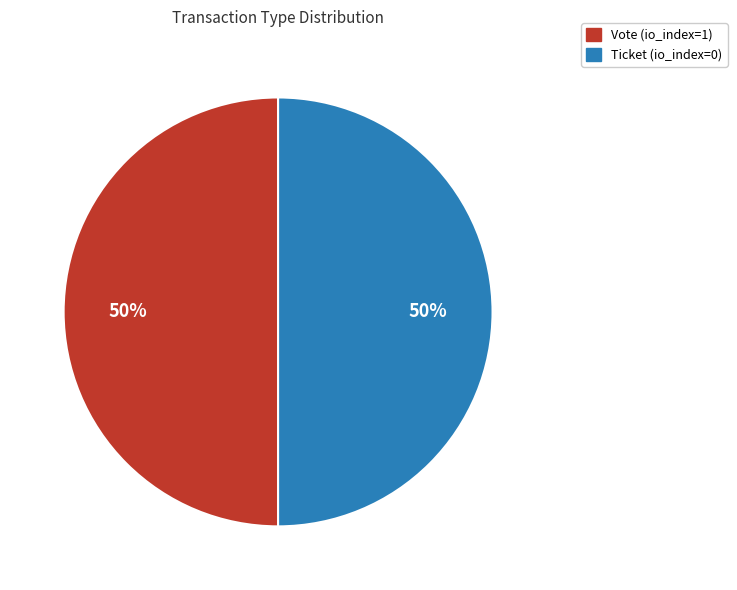

To the nearest percent, what is the difference between the largest and smallest slice percentages?

0%